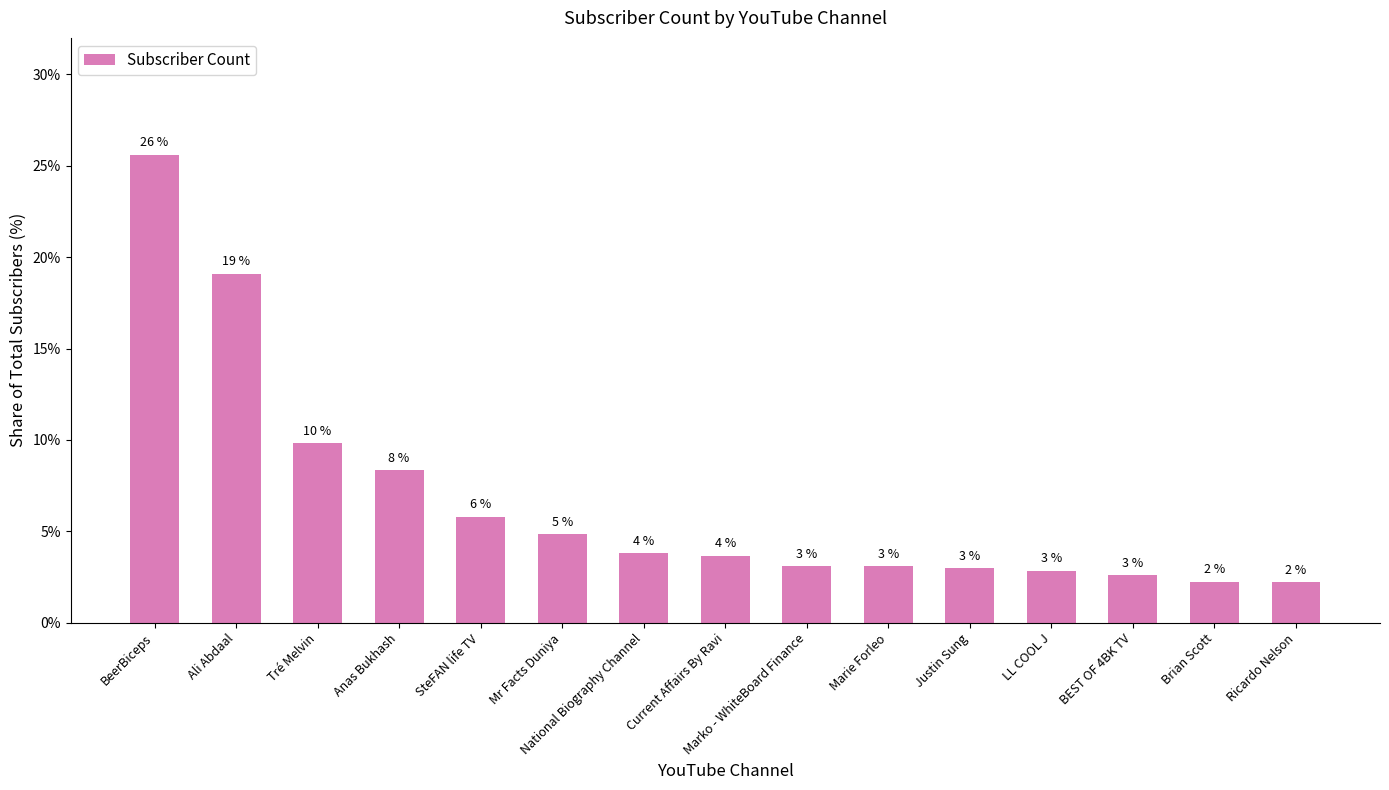

What is the sum of all values?

100.0